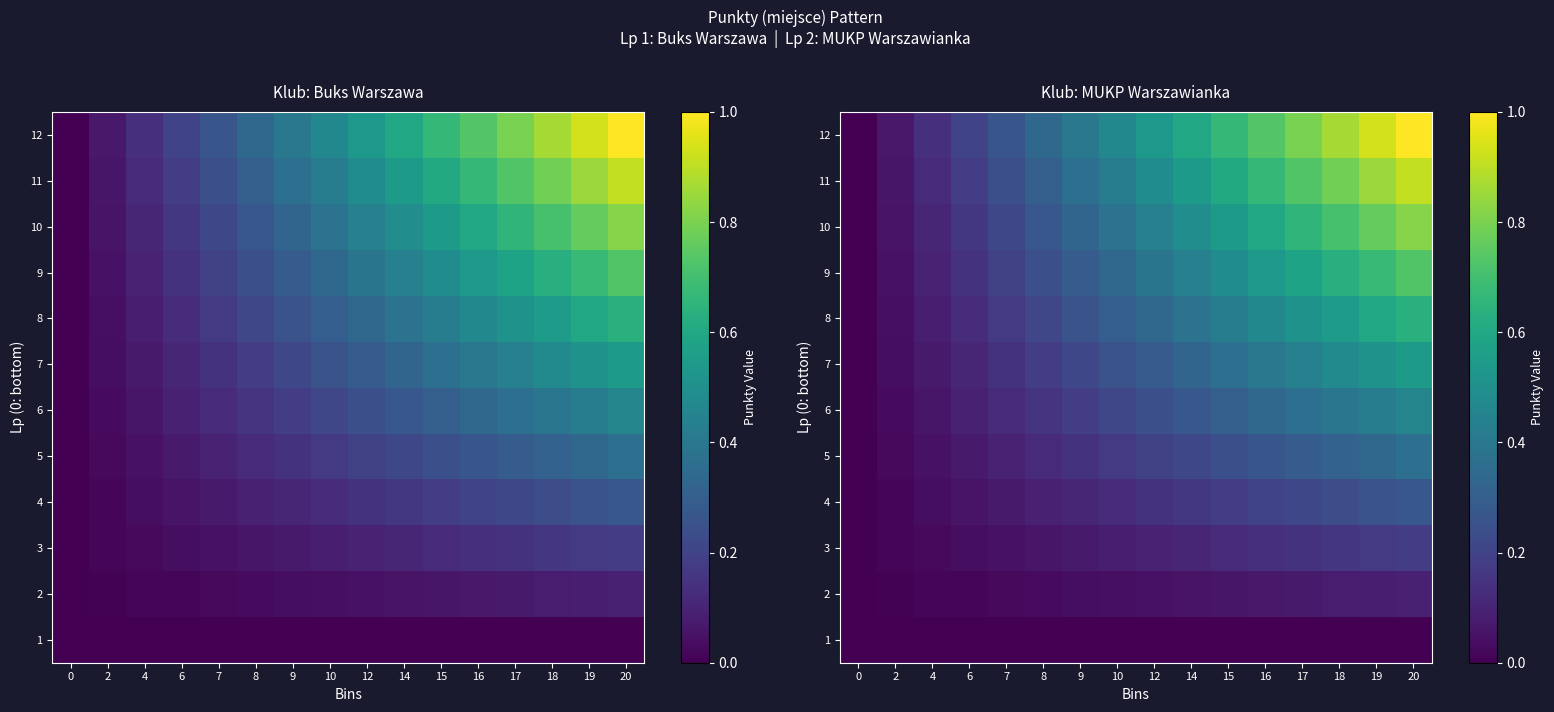

What is the sum of all 5 values?

2.9